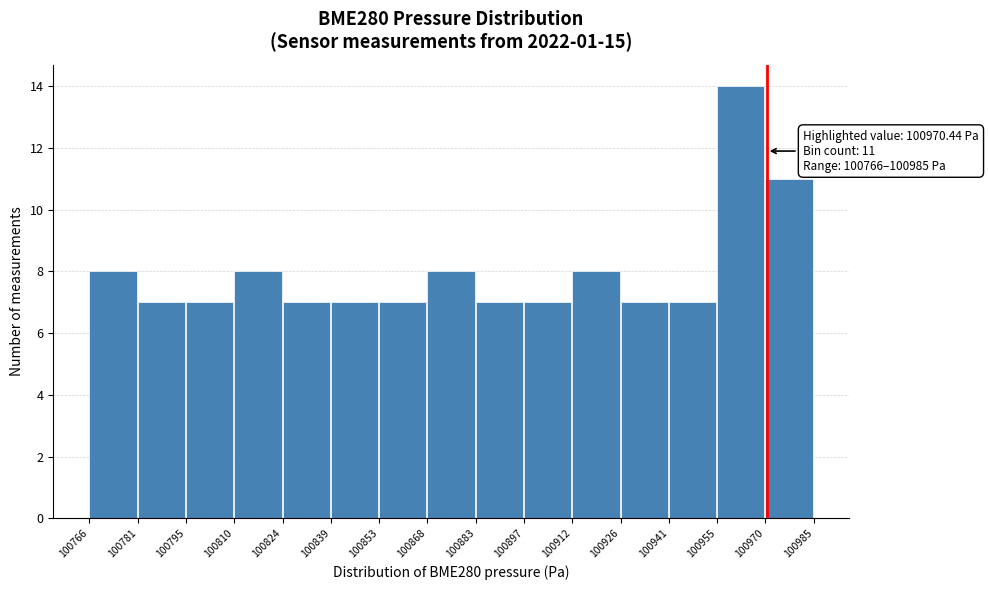

Which range on the x-axis has the tallest bar?

100955 to 100970